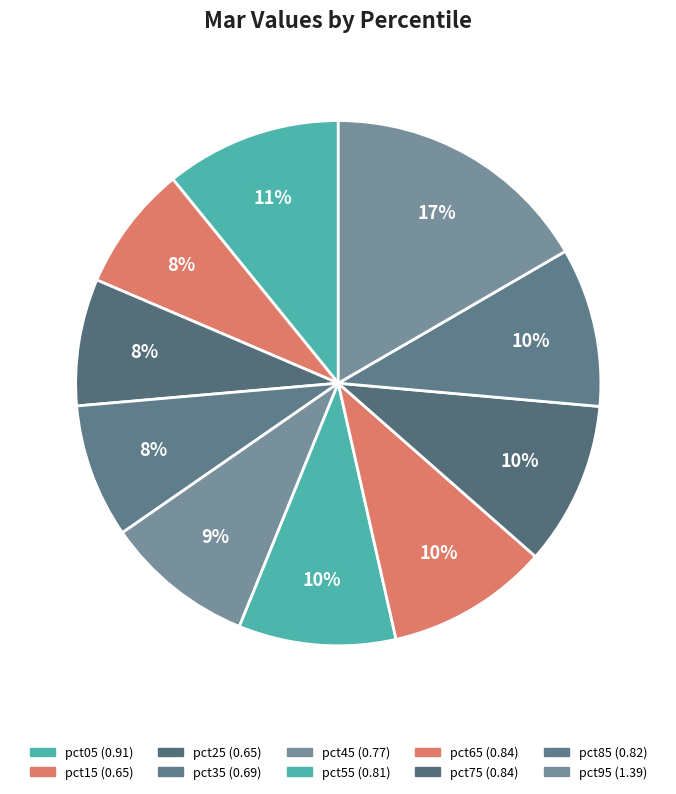

To the nearest percent, what is the difference between the largest and smallest slice percentages?

9%